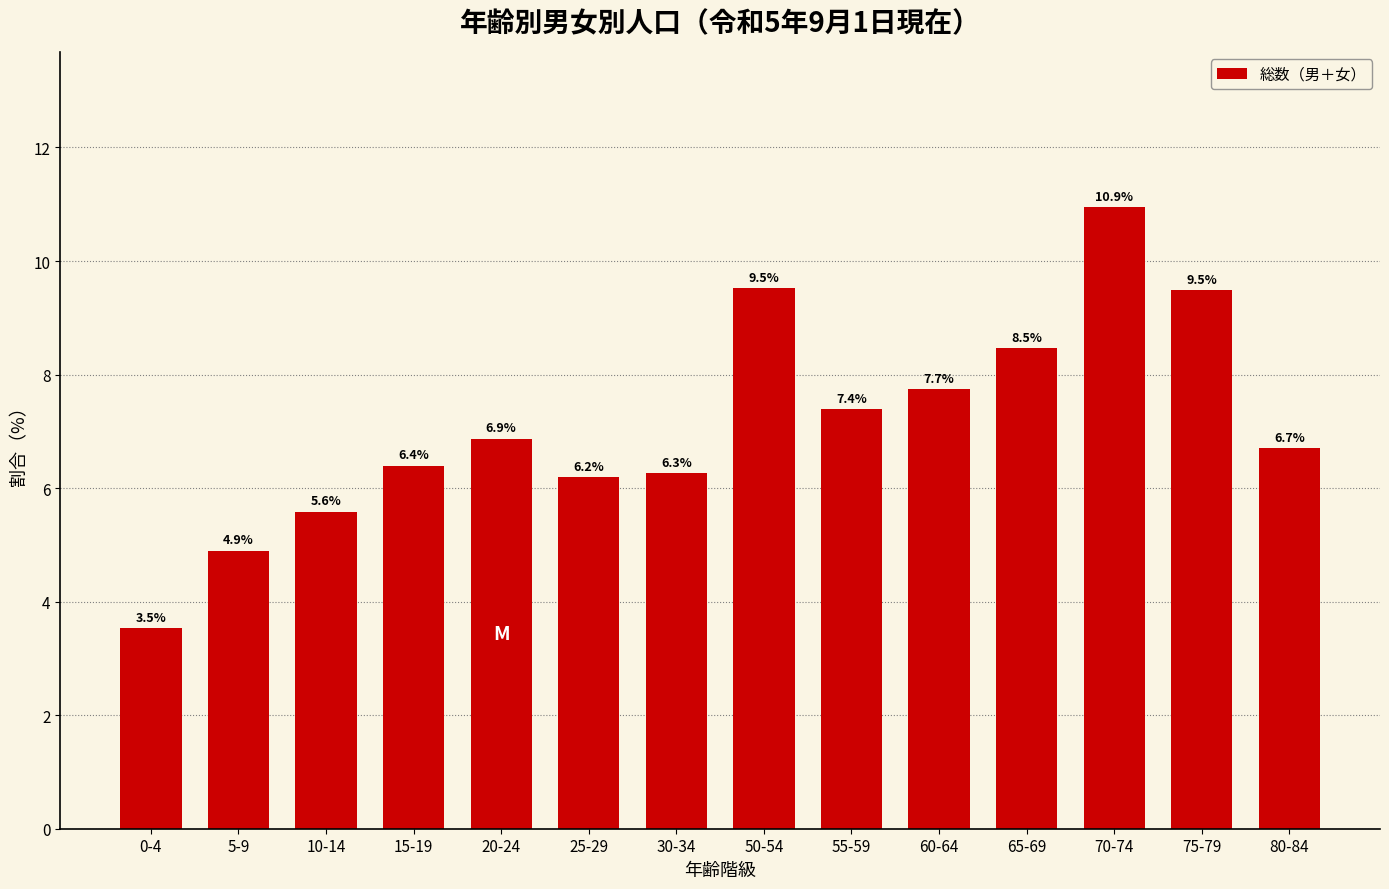

Reading left to right, list all the values displayed in this chart.

0-4=3.5	5-9=4.9	10-14=5.6	15-19=6.4	20-24=6.9	25-29=6.2	30-34=6.3	50-54=9.5	55-59=7.4	60-64=7.7	65-69=8.5	70-74=10.9	75-79=9.5	80-84=6.7